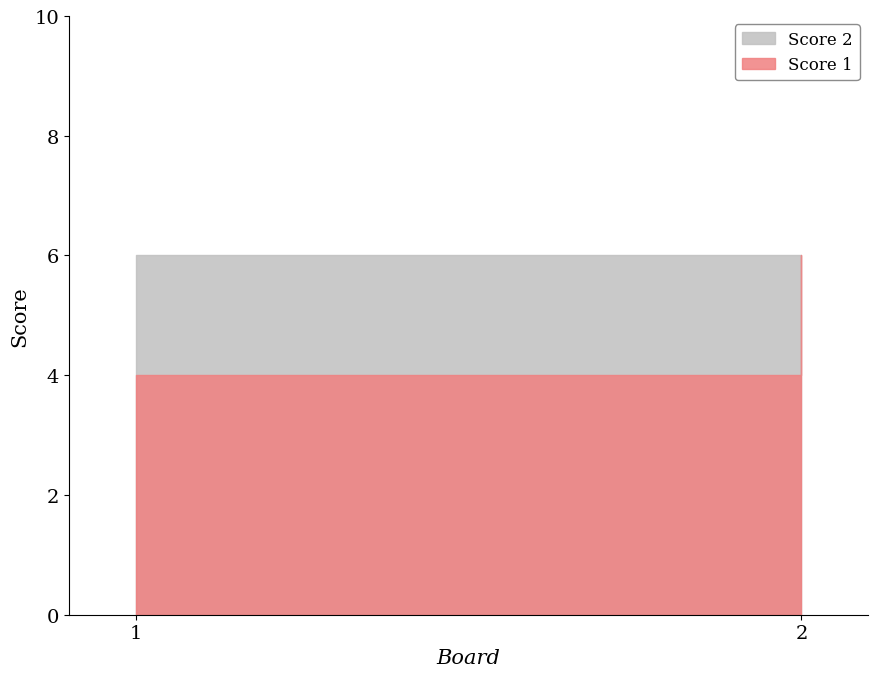

What is the total value across all series at 2?

10